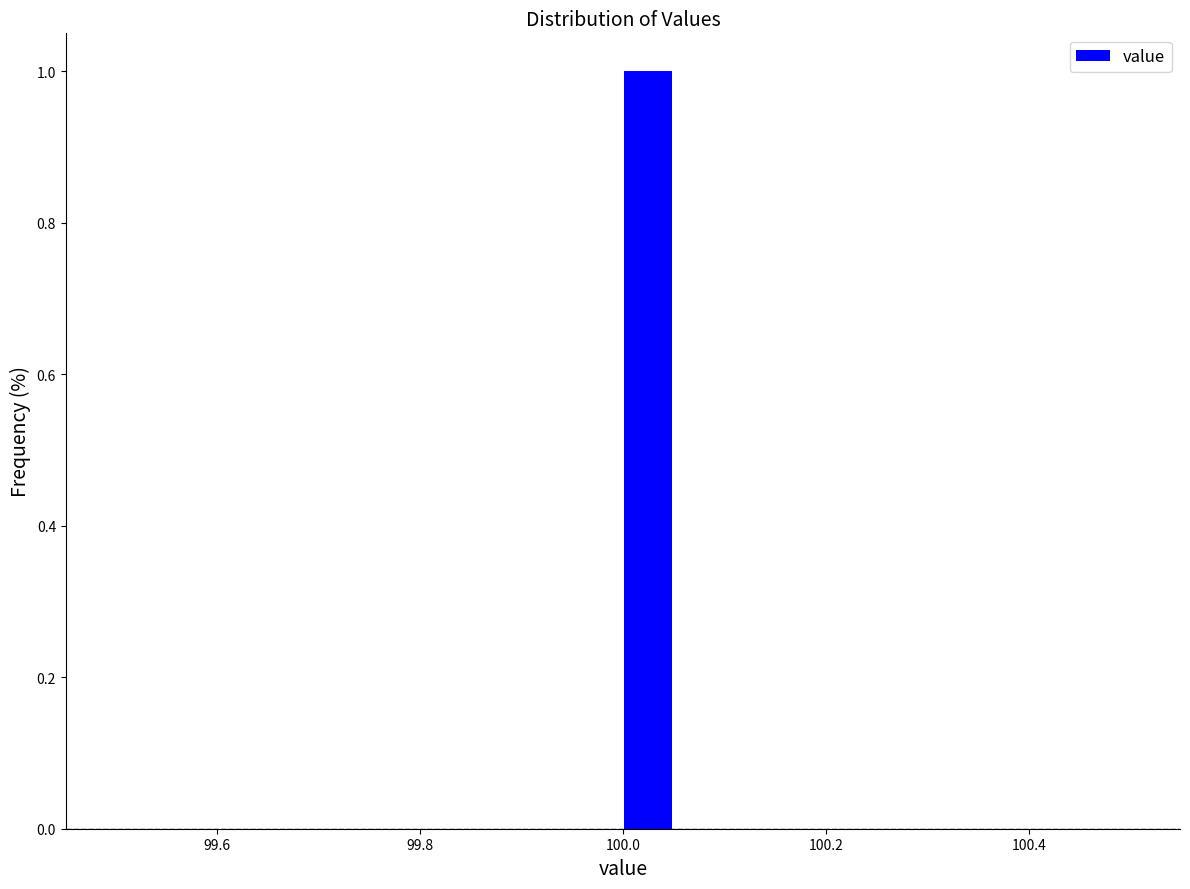

Around what value on the x-axis is the tallest bar? Give the approximate position of its centre, as read against the axis.

100.02